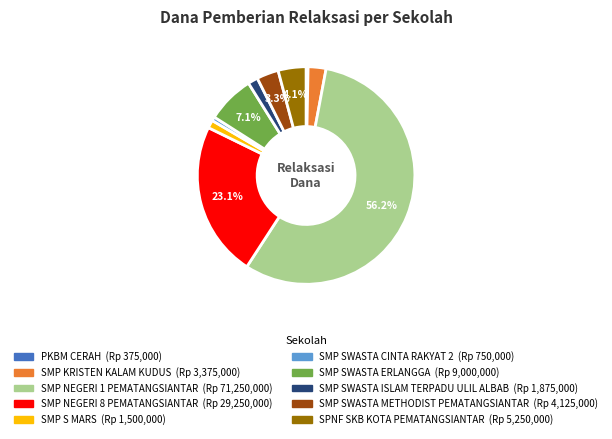

Is there a majority slice in this chart?

Yes